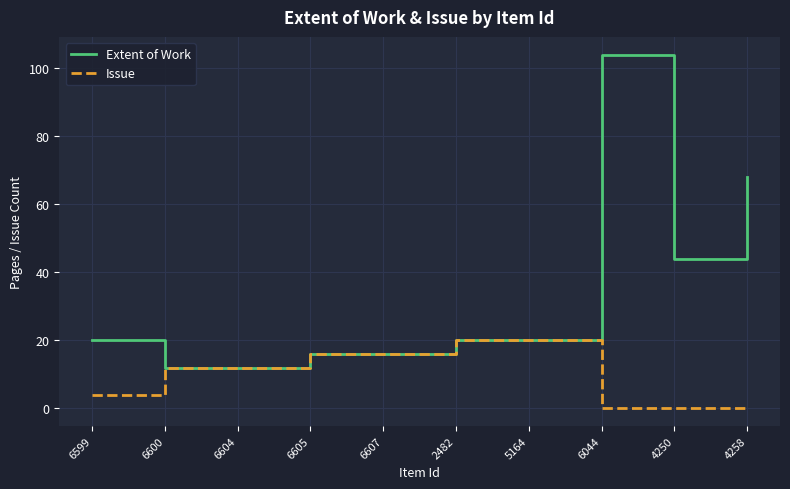

Is it true that Issue equals 19 at 6600?

False